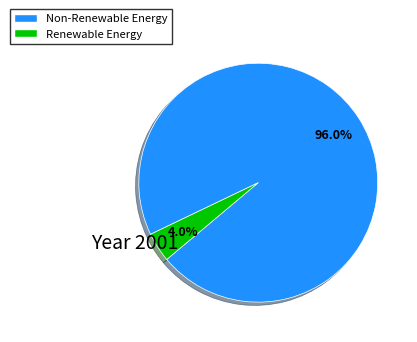

Does any single category account for the majority?

Yes